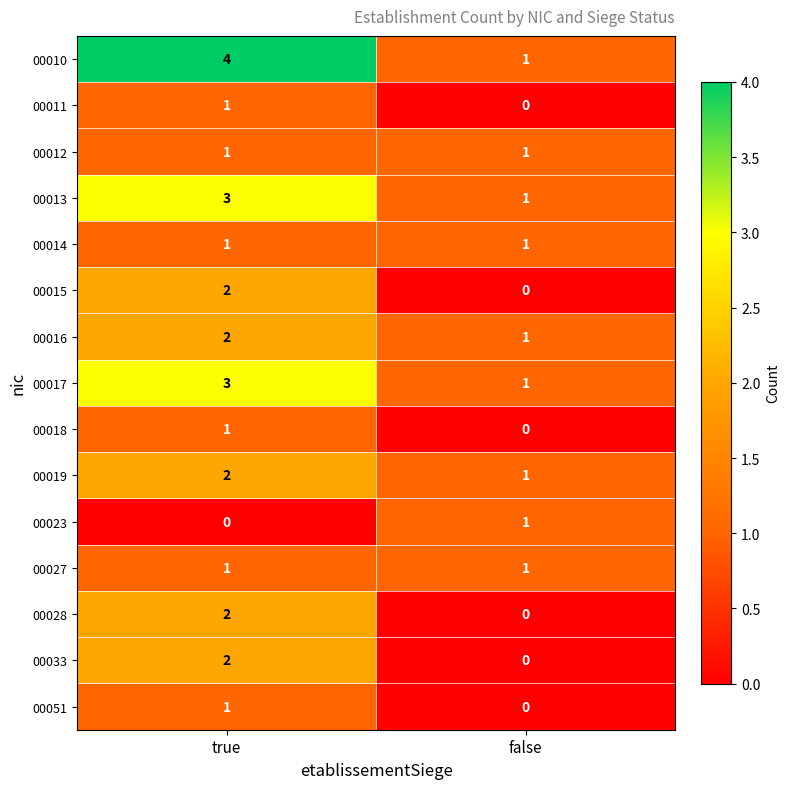

List the labels in order of 00017 value, largest first.

true, false